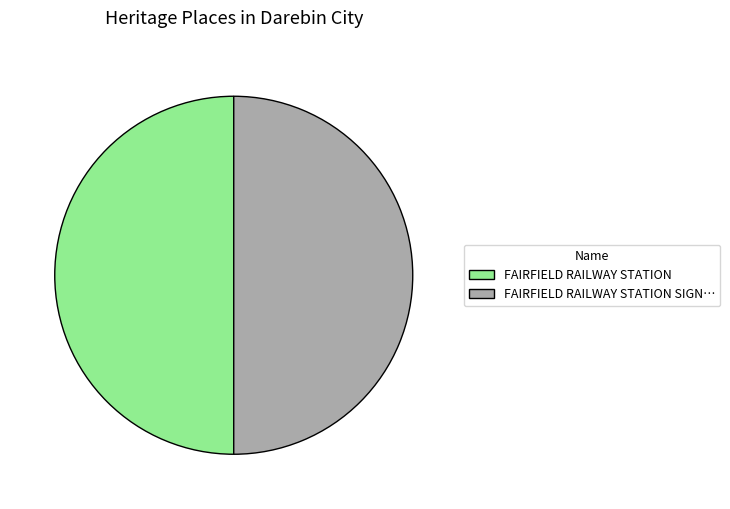

Do FAIRFIELD RAILWAY STATION SIGN… and FAIRFIELD RAILWAY STATION together represent more than half of the pie?

Yes